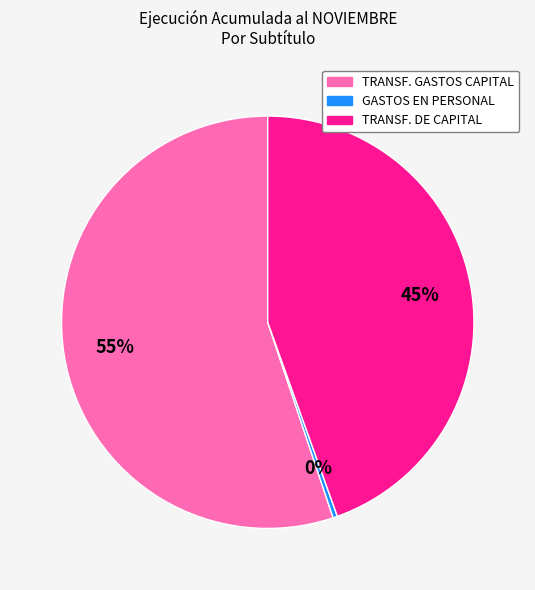

How many segments does this pie chart have?

3